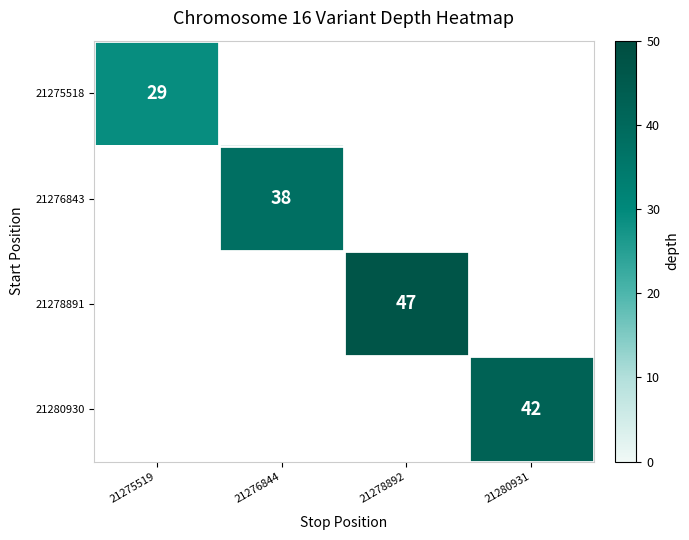

The 21275518 series shows 29 at 21275519. True or false?

True